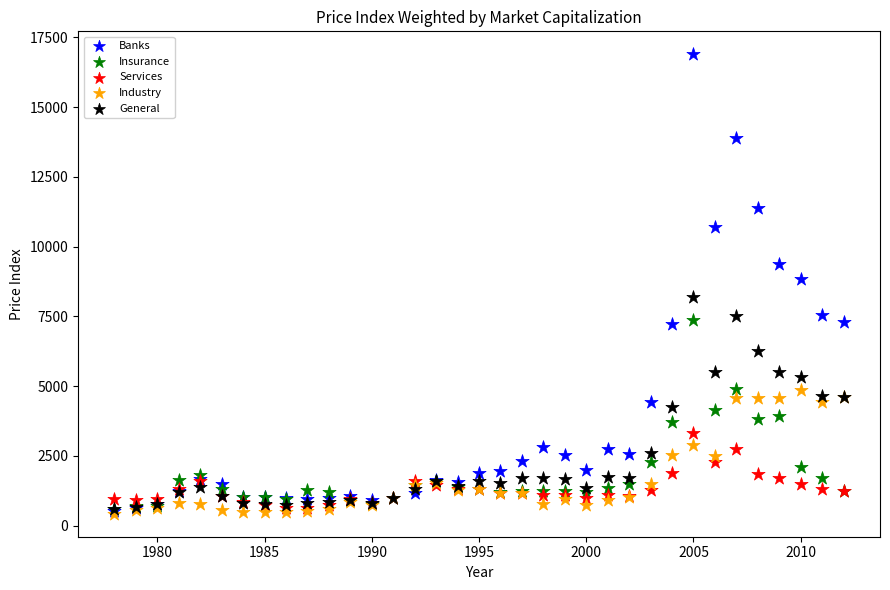

Which series has the largest Y range (max minus min)?

Banks